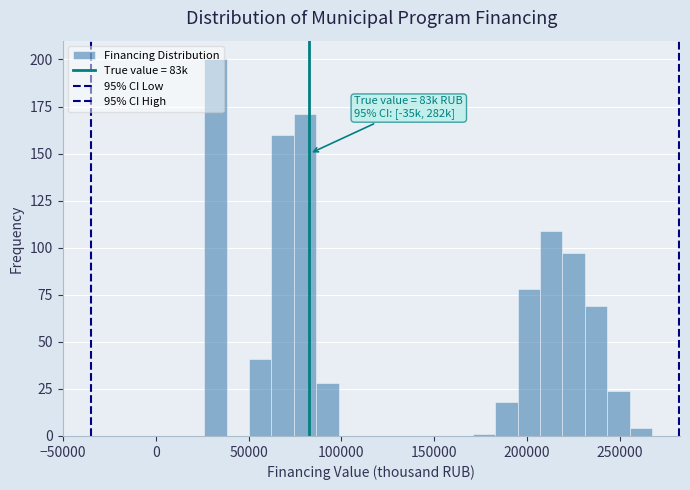

Read against the x-axis, roughly where is the centre of the tallest bar?

30000